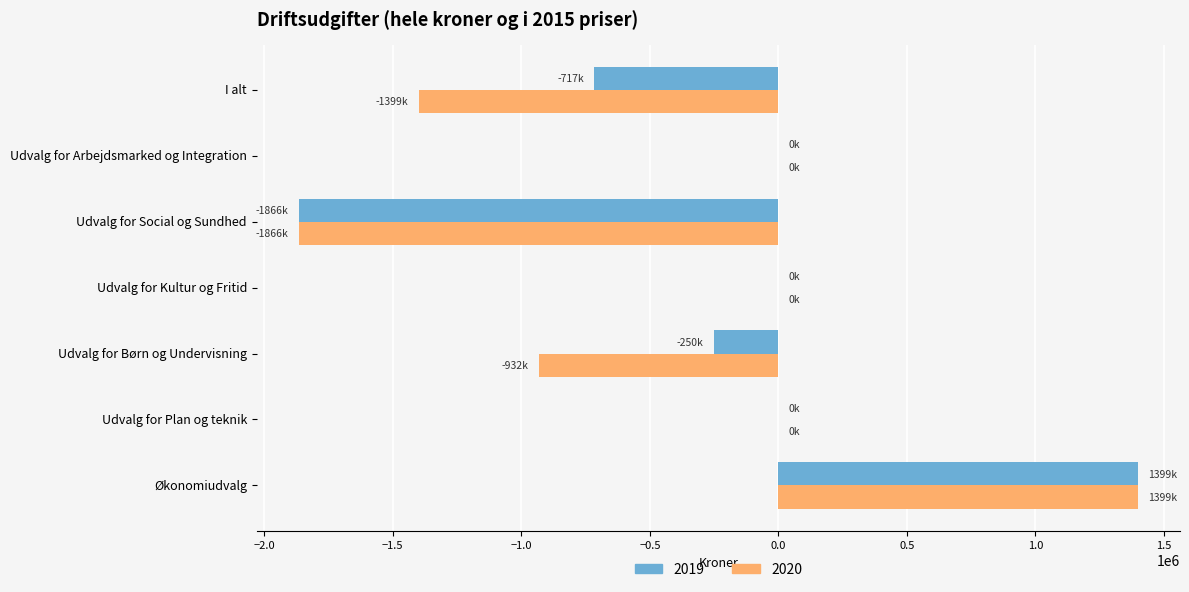

The 2020 series shows -1399000 at I alt. True or false?

True